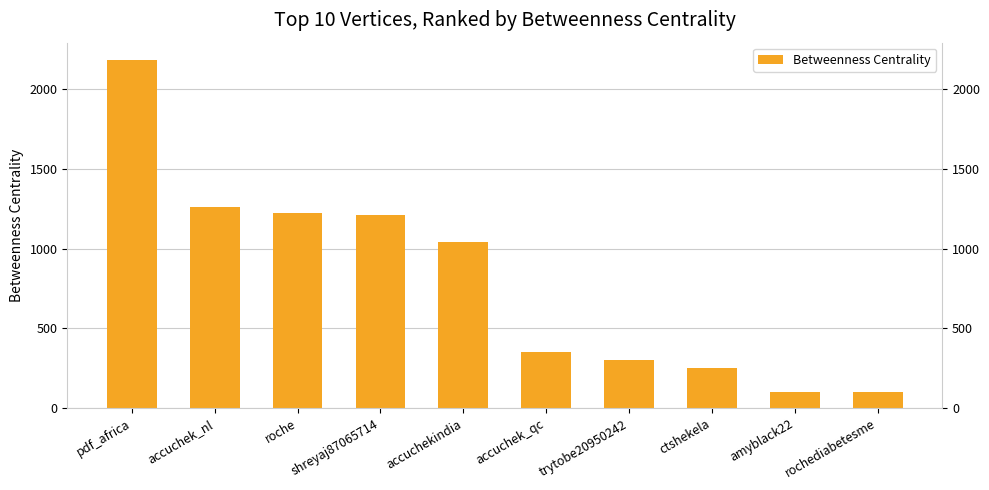

List the labels in order of value, largest first.

pdf_africa, accuchek_nl, roche, shreyaj87065714, accuchekindia, accuchek_qc, trytobe20950242, ctshekela, amyblack22, rochediabetesme